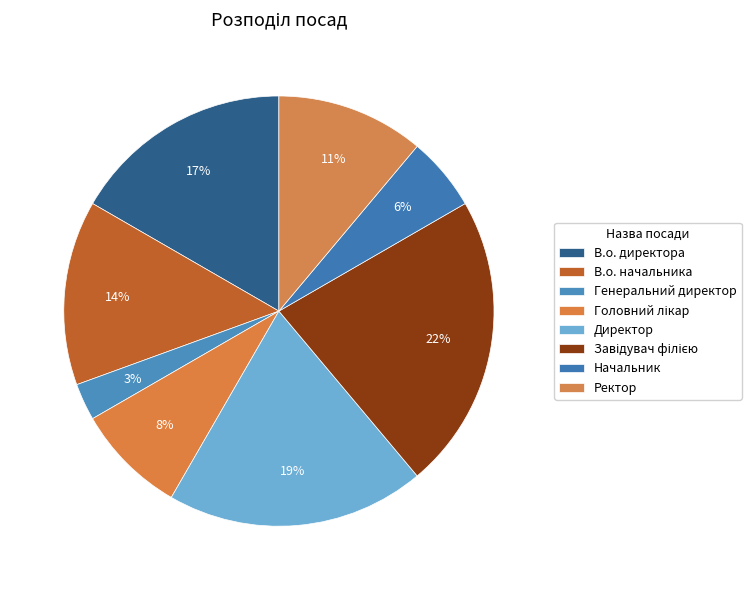

What is the smallest slice in the pie chart?

Генеральний директор